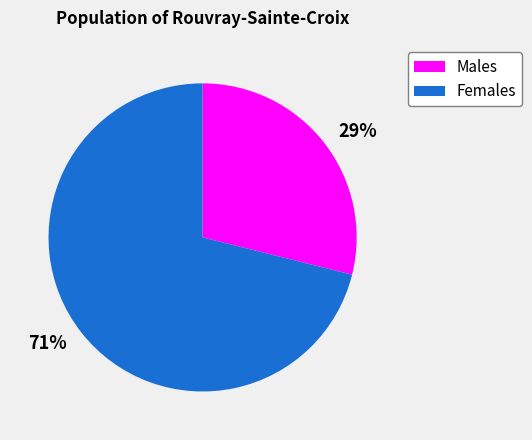

Is there a majority slice in this chart?

Yes